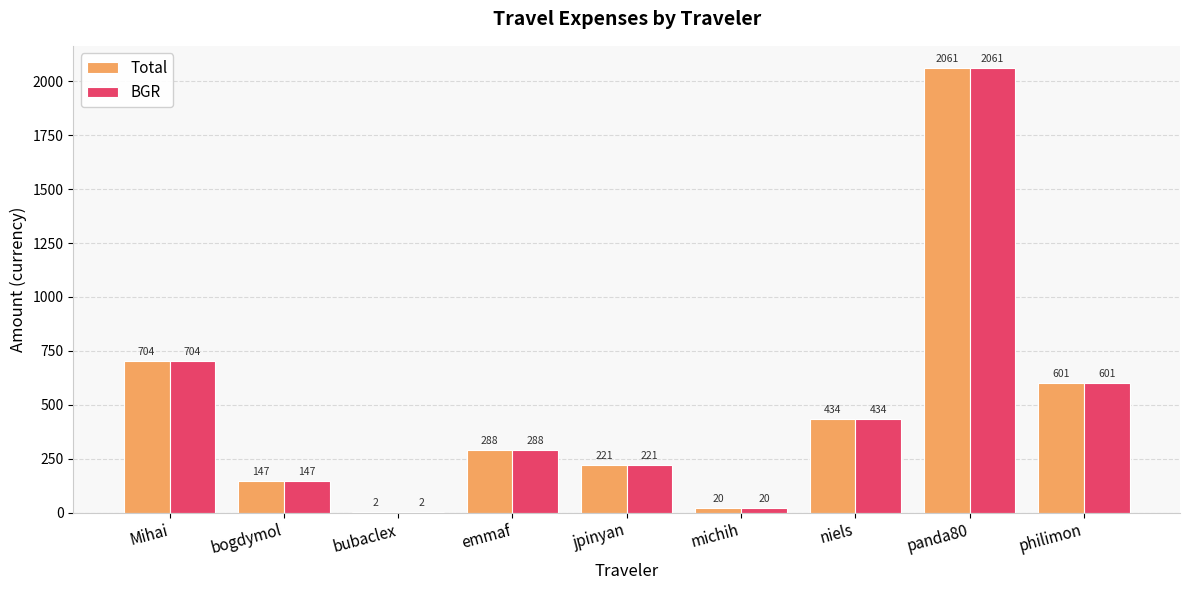

Are the bars horizontal?

No